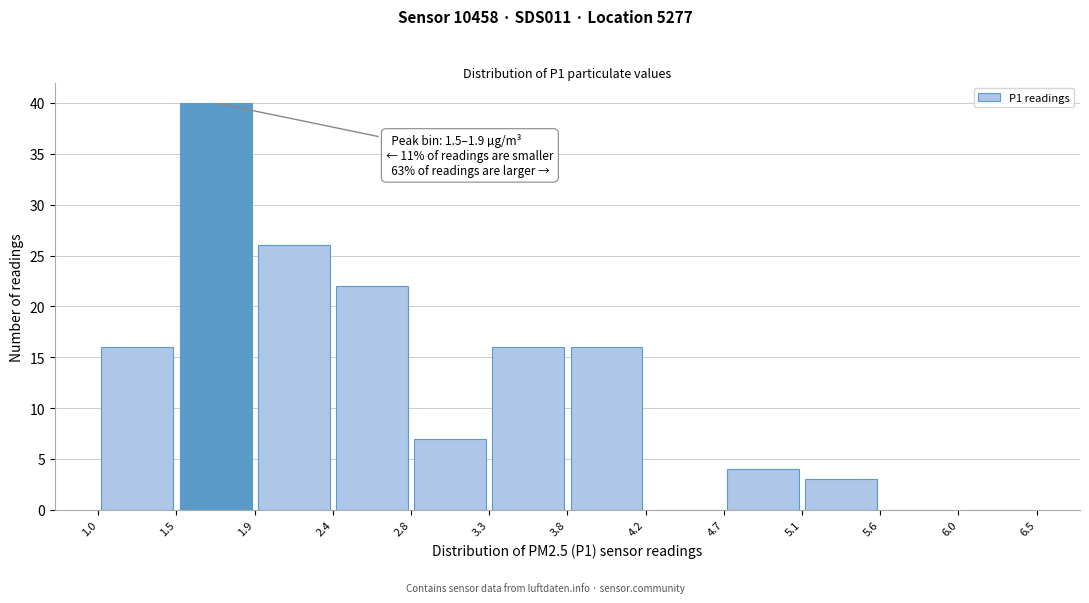

Which range on the x-axis has the tallest bar?

1.5 to 1.9